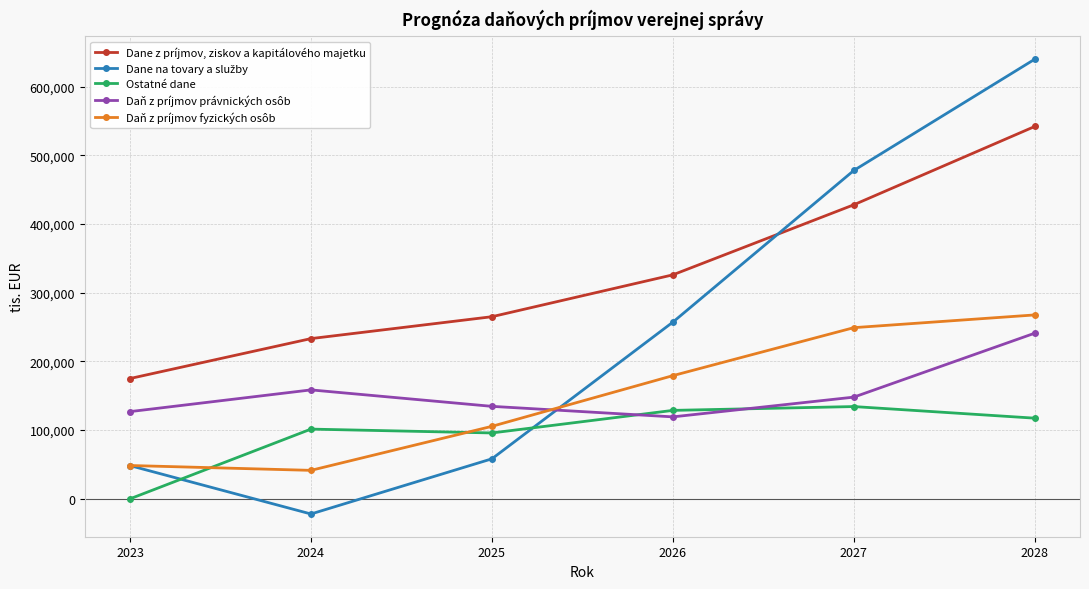

Does the chart display data point markers on the line(s)?

Yes